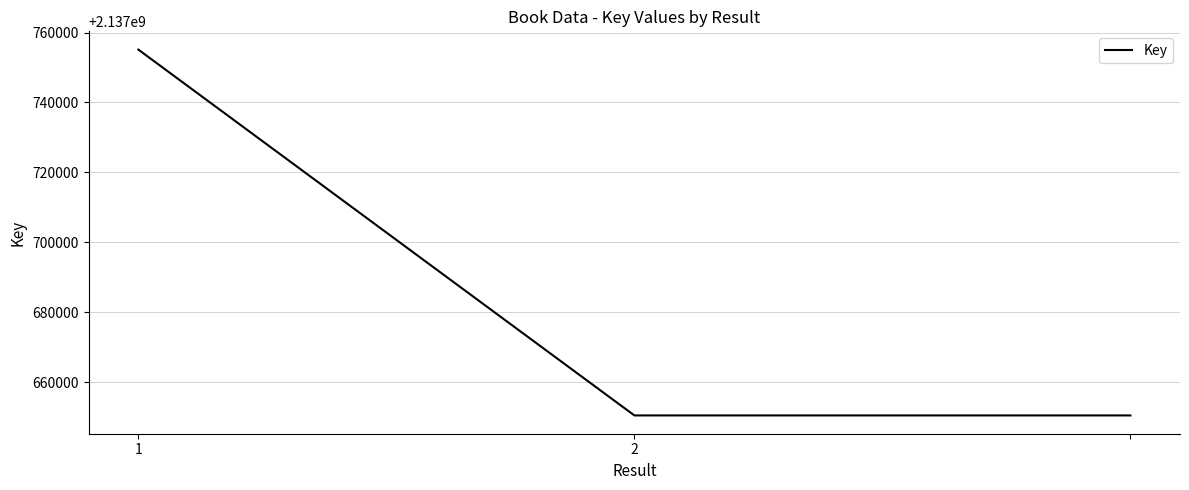

What is the maximum value shown in the chart?

2137755108